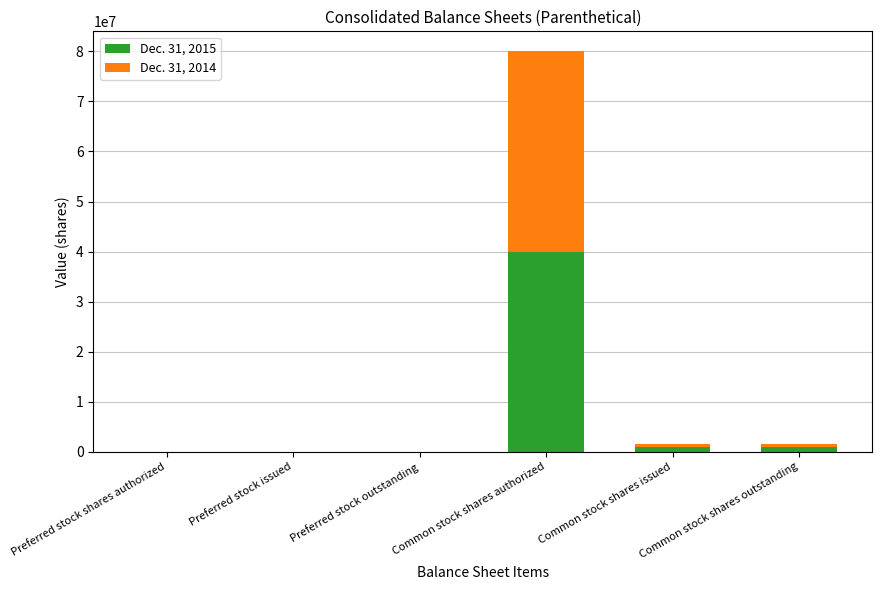

At which label does Dec. 31, 2015 reach its peak?

Common stock shares authorized